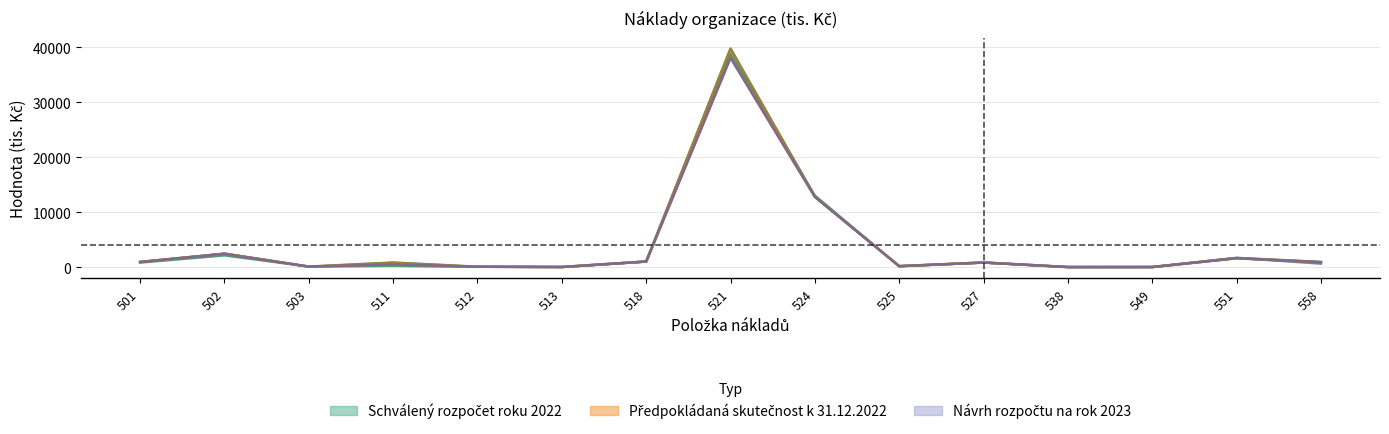

Read the Schválený rozpočet roku 2022 value at 518.

980